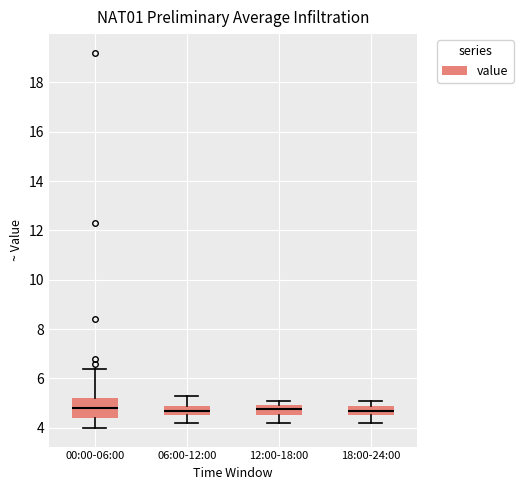

Reading left to right, read every box against the y-axis: the position of its median line, the range the box covers, and the ends of its whiskers. The values are not printed on the chart, so give them approximately, as read against the axis.

00:00-06:00: median 4.8, box 4.4 to 5.2, whiskers 4.0 to 6.4
06:00-12:00: median 4.8, box 4.6 to 5.0, whiskers 4.2 to 5.4
12:00-18:00: median 4.8, box 4.6 to 5.0, whiskers 4.2 to 5.2
18:00-24:00: median 4.8, box 4.6 to 5.0, whiskers 4.2 to 5.2